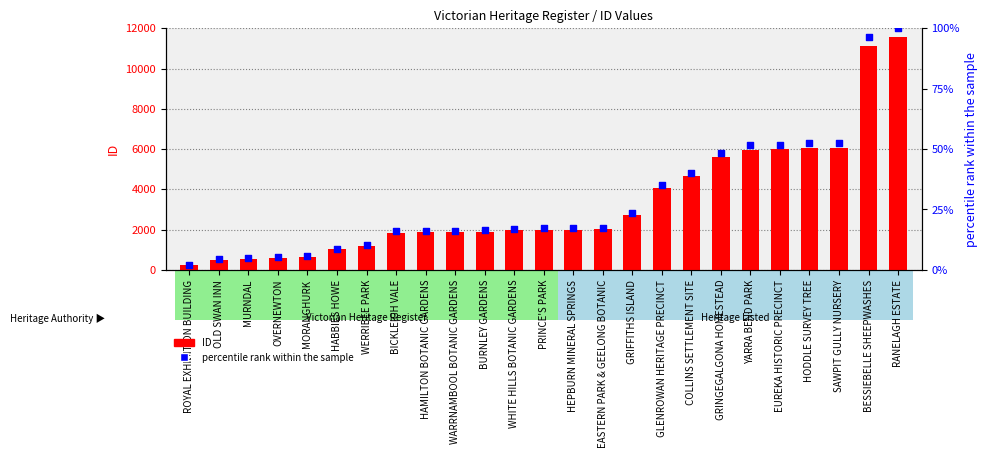

Which series has the largest Y range (max minus min)?

ID